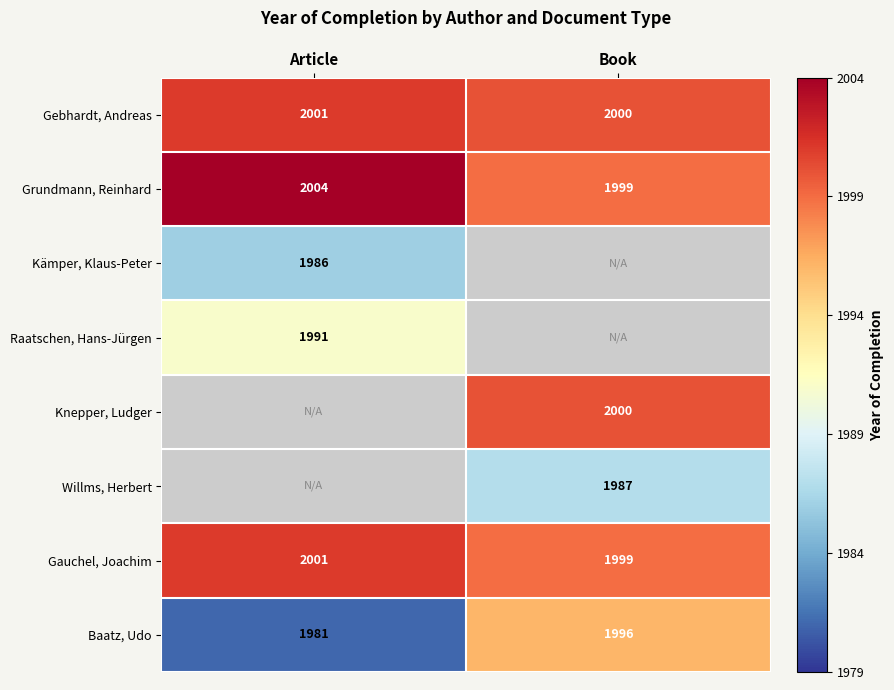

Is it true that Baatz, Udo equals 2876 at Book?

False